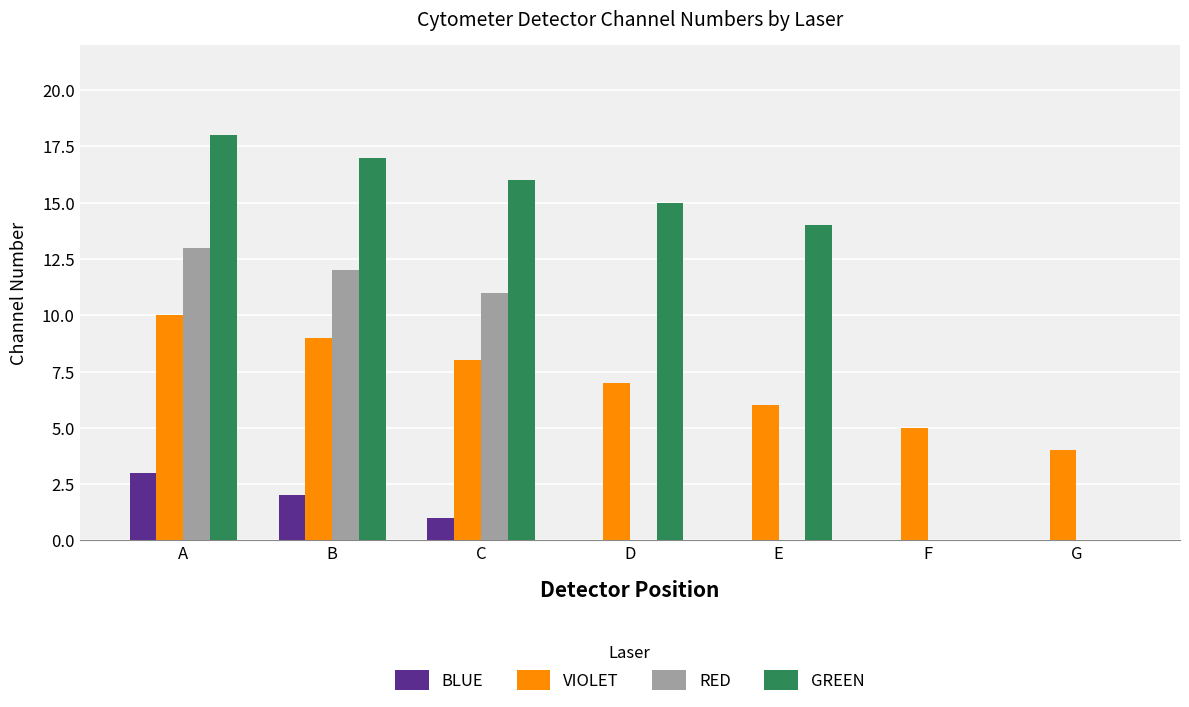

Is the value of RED at A greater than the value of GREEN at F?

Yes